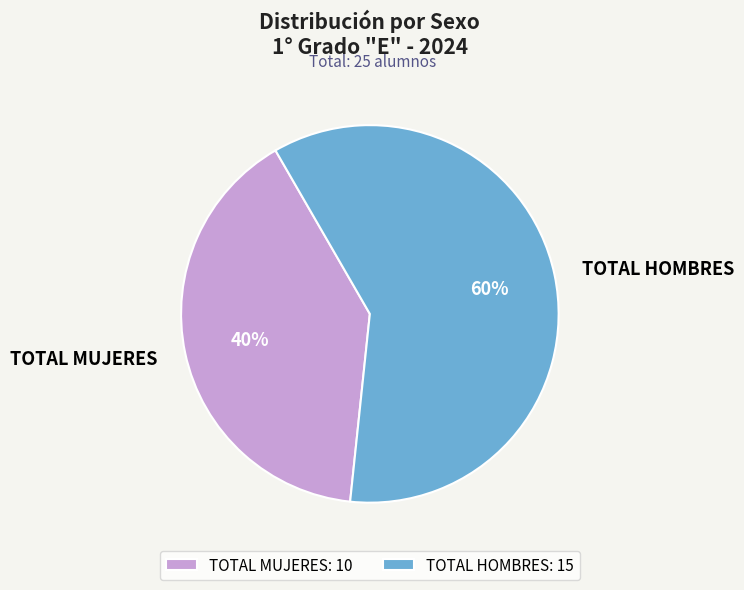

Which category has the biggest portion of the pie?

TOTAL HOMBRES